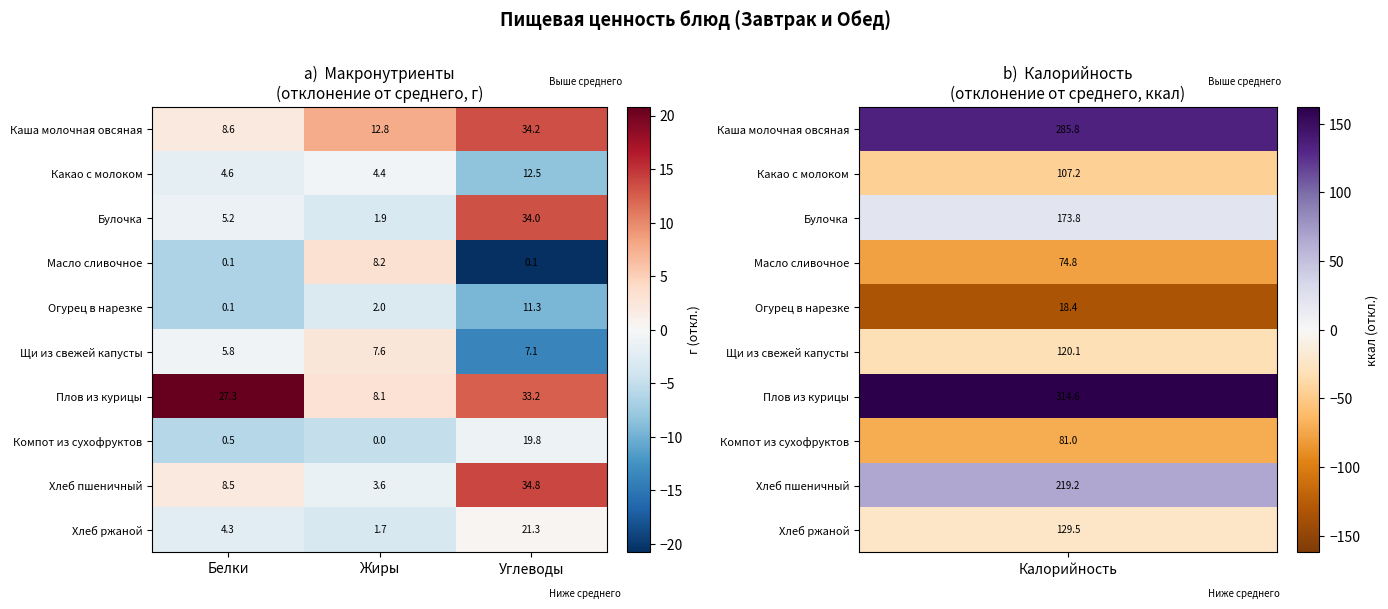

Reading right to left, extract all data points from this chart.

Каша молочная овсяная: 34.2	12.8	8.6
Какао с молоком: 12.5	4.4	4.6
Булочка: 34.0	1.9	5.2
Масло сливочное: 0.1	8.2	0.1
Огурец в нарезке: 11.3	2.0	0.1
Щи из свежей капусты: 7.1	7.6	5.8
Плов из курицы: 33.2	8.1	27.3
Компот из сухофруктов: 19.8	0.0	0.5
Хлеб пшеничный: 34.8	3.6	8.5
Хлеб ржаной: 21.3	1.7	4.3